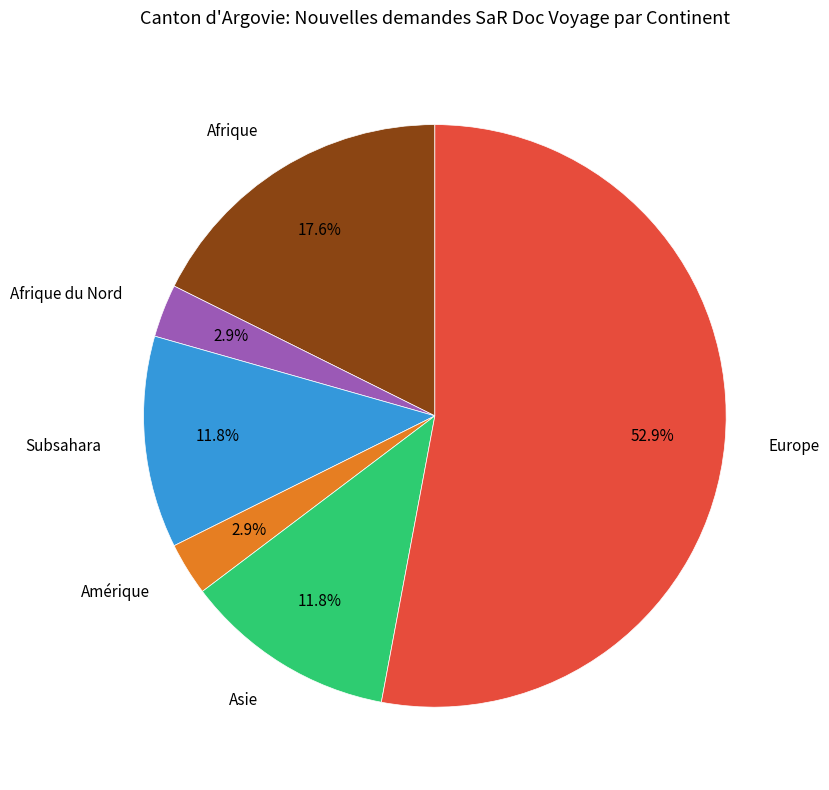

The Europe slice represents 41% of the pie. True or false?

False